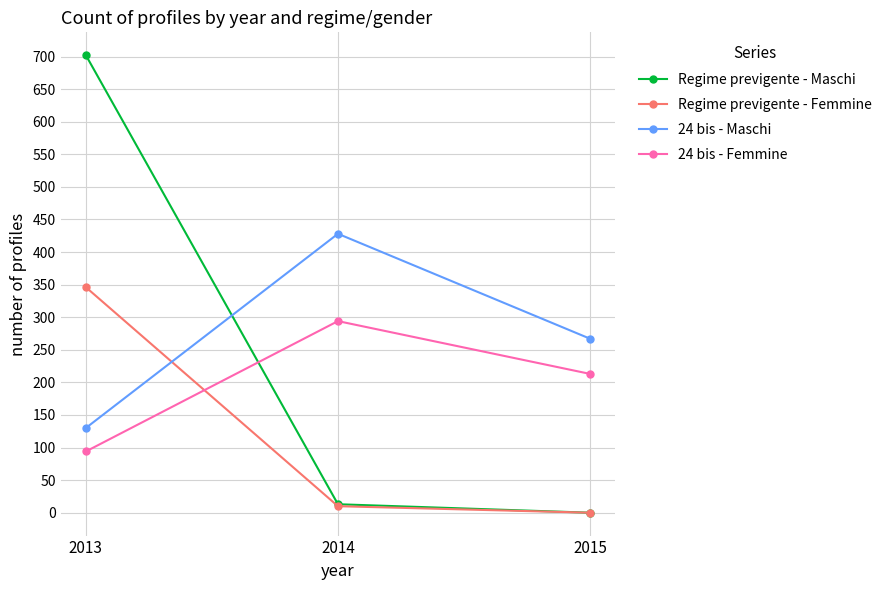

List the labels in order of 24 bis - Maschi value, smallest first.

2013, 2015, 2014